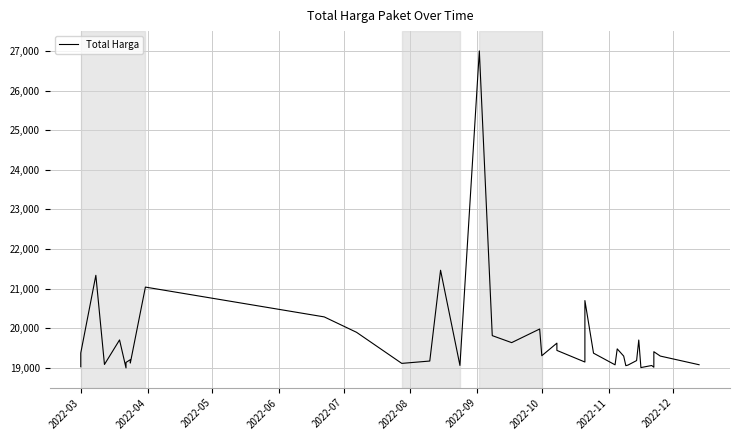

How many interior local valleys (lower than both neighbors) does the data have?

12